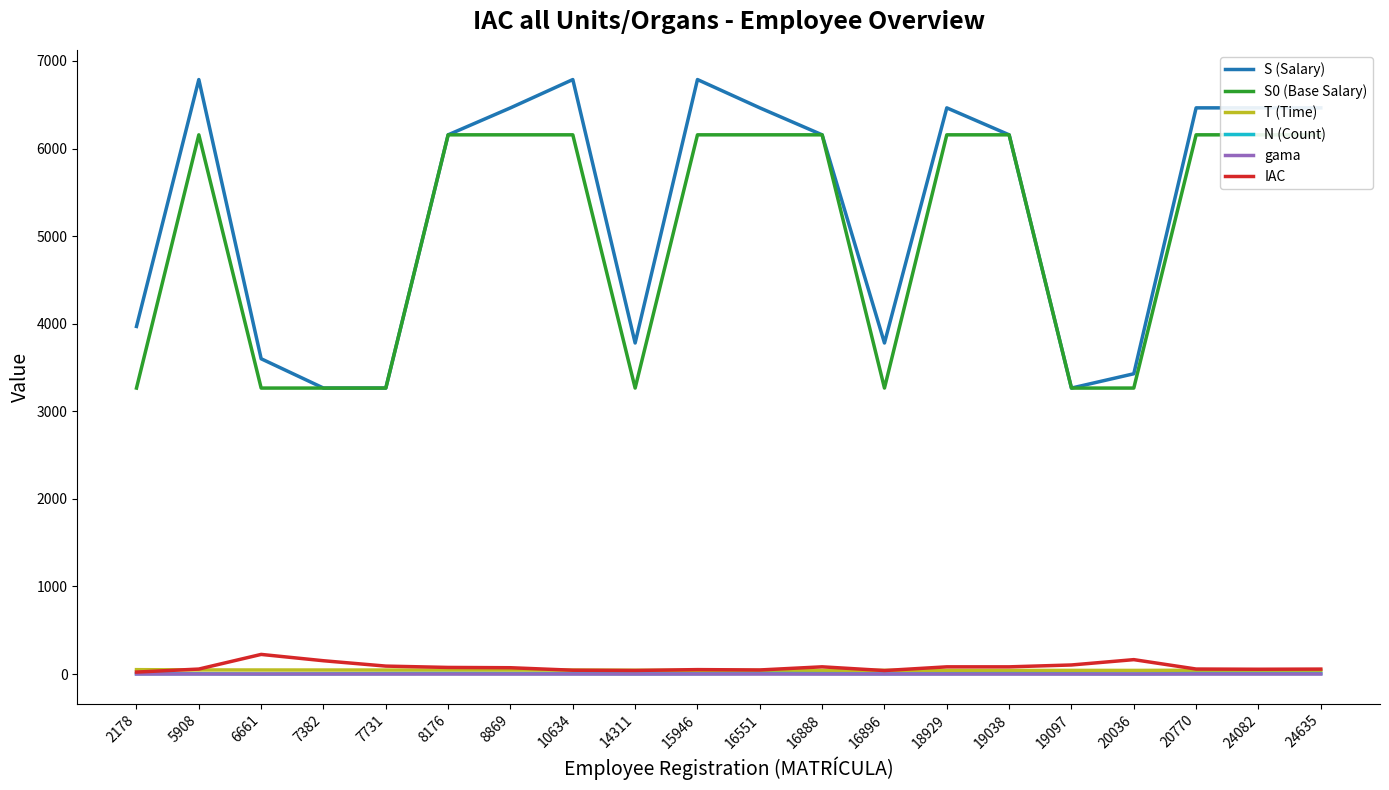

Where is T (Time) nearest to the value 45?

8176